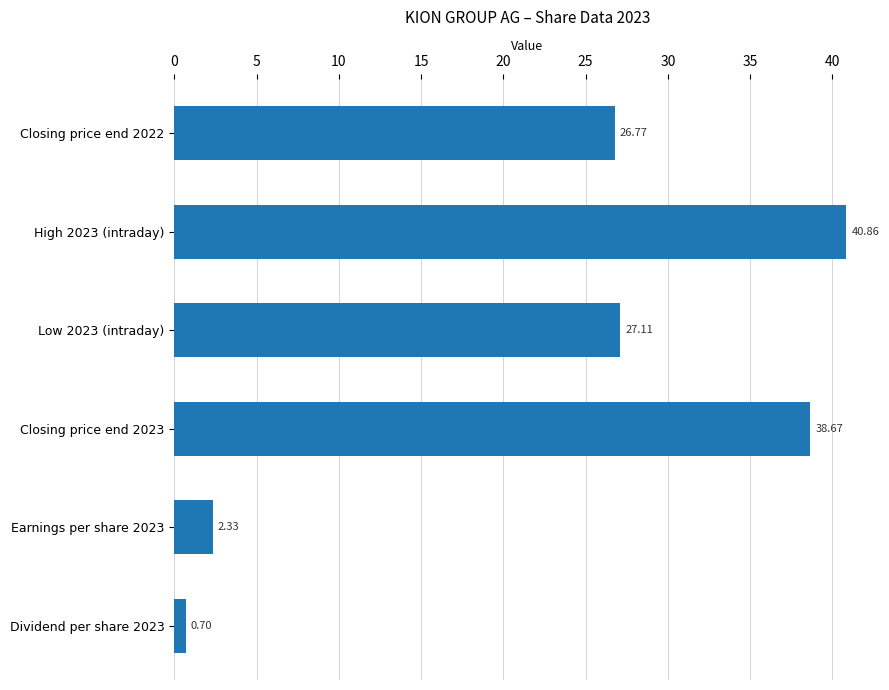

What is the sum of all values?

136.4